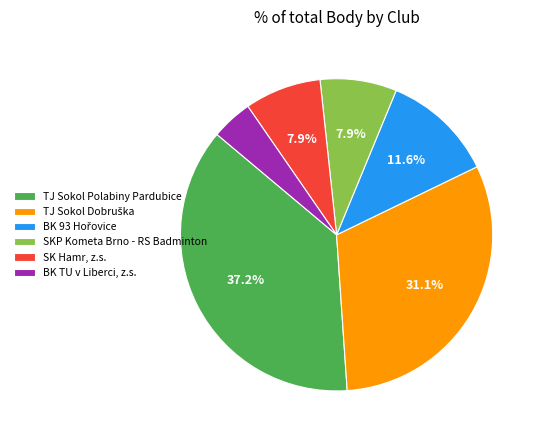

Is the sum of SK Hamr, z.s. and BK TU v Liberci, z.s. greater than half?

No